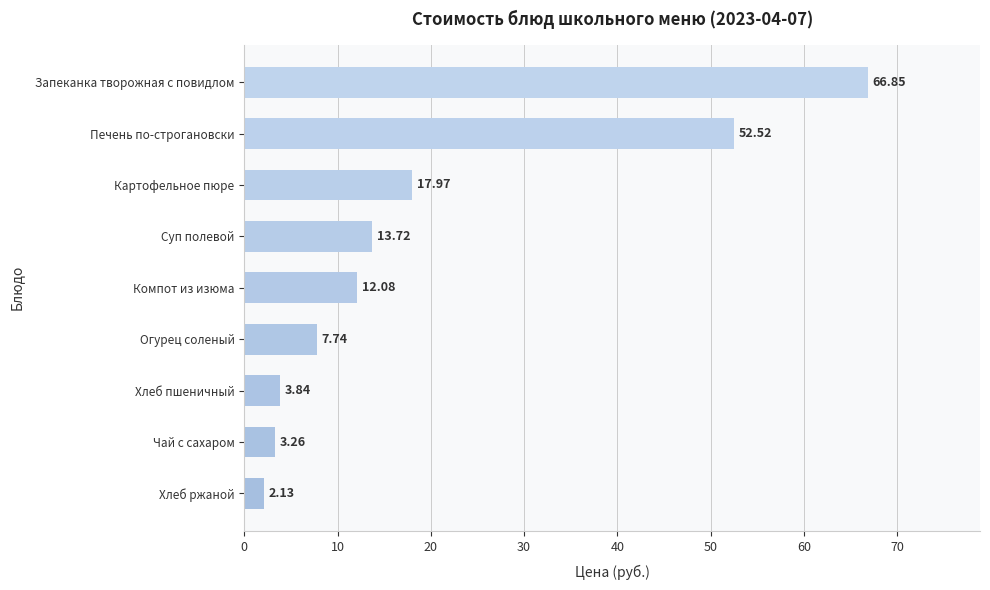

Which label corresponds to the largest value in the chart?

Запеканка творожная с повидлом